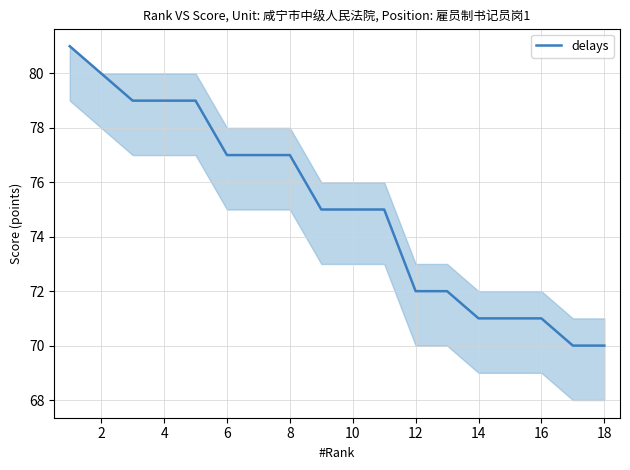

What is the difference between the maximum and minimum values?

11